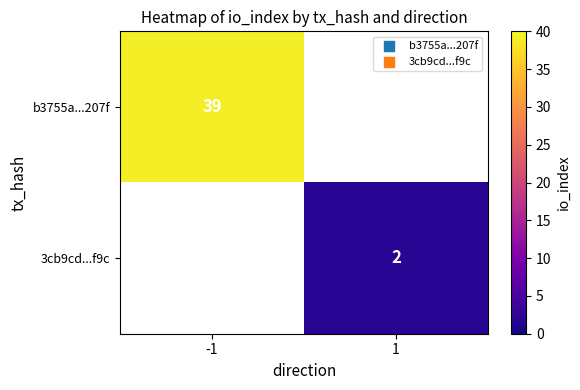

True or false: 3cb9cd...f9c has a value of 2 at 1.

True